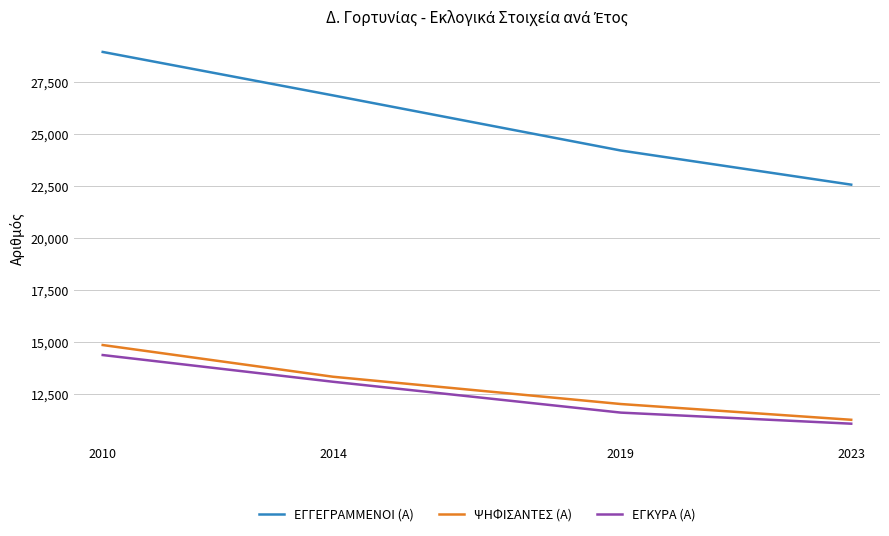

True or false: ΕΓΓΕΓΡΑΜΜΕΝΟΙ (Α) and ΕΓΚΥΡΑ (Α) cross at least once.

False